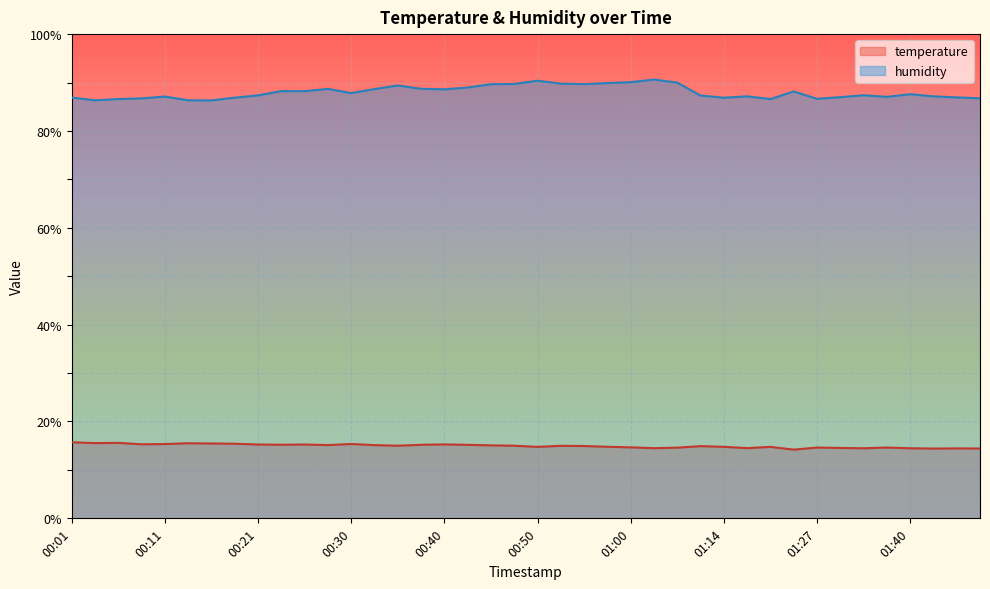

At how many categories does at least one series exceed 30?

40